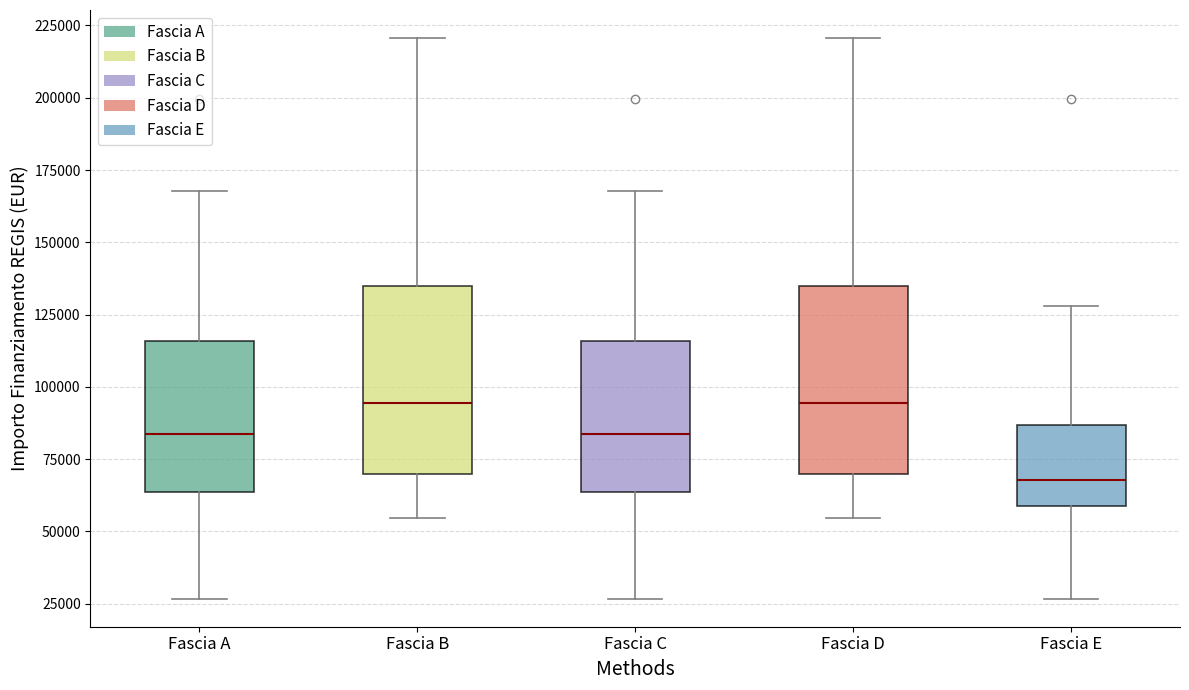

Reading left to right, transcribe this box plot: for each box, give where its median line is, the range the box spans, and where its two whiskers end, as read against the y-axis. The values are not printed on the chart, so give them approximately, as read against the axis.

Fascia A: median 85000, box 65000 to 115000, whiskers 25000 to 170000
Fascia B: median 95000, box 70000 to 135000, whiskers 55000 to 220000
Fascia C: median 85000, box 65000 to 115000, whiskers 25000 to 170000
Fascia D: median 95000, box 70000 to 135000, whiskers 55000 to 220000
Fascia E: median 70000, box 60000 to 85000, whiskers 25000 to 130000